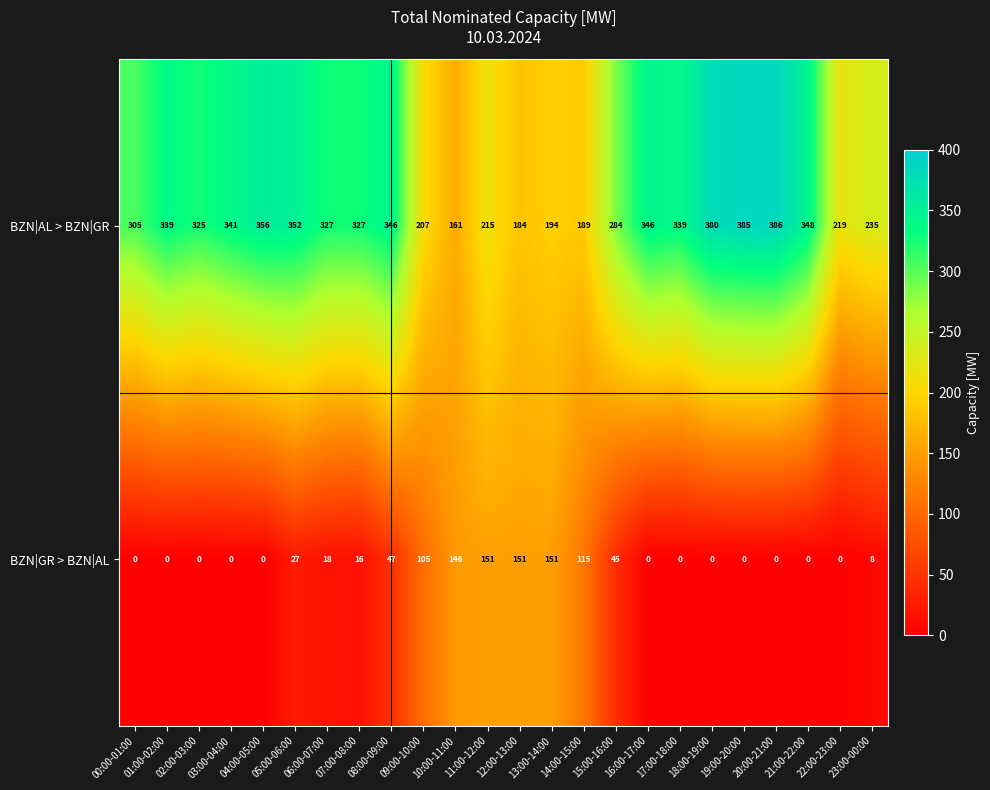

What is the difference between the BZN|GR > BZN|AL values at 15:00-16:00 and 04:00-05:00?

45